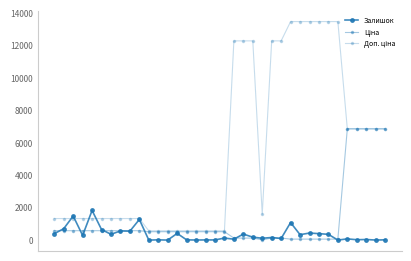

Does the chart have visible grid lines?

No